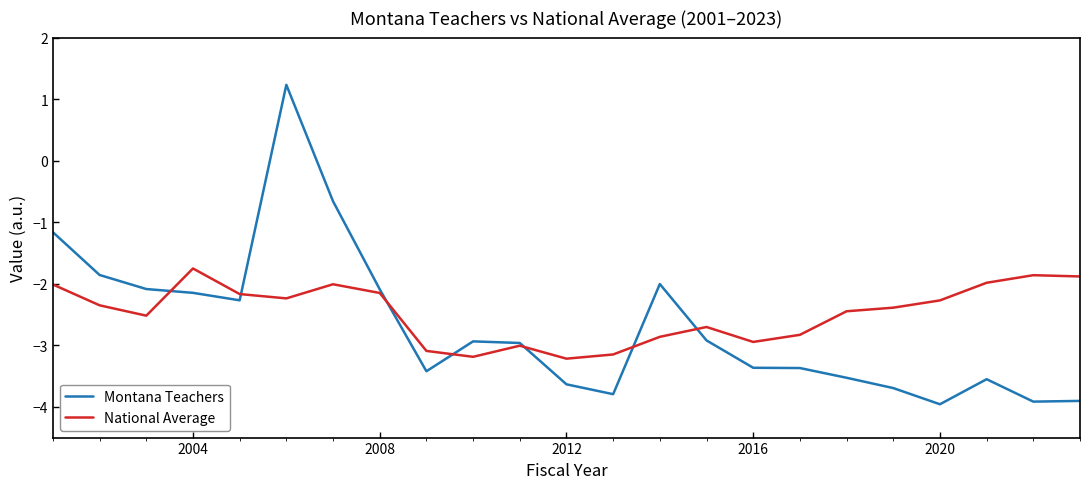

List the series in order of their peak value, highest first.

Montana Teachers, National Average